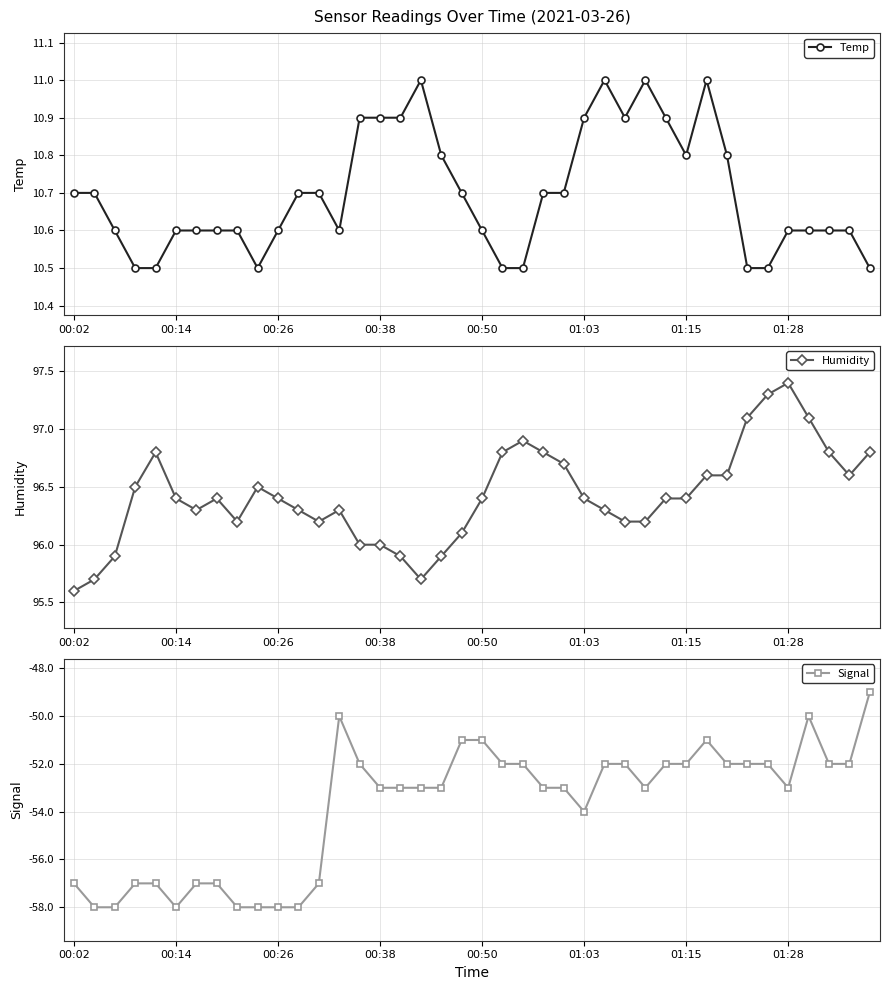

The Signal series shows -57.0 at 12. True or false?

True